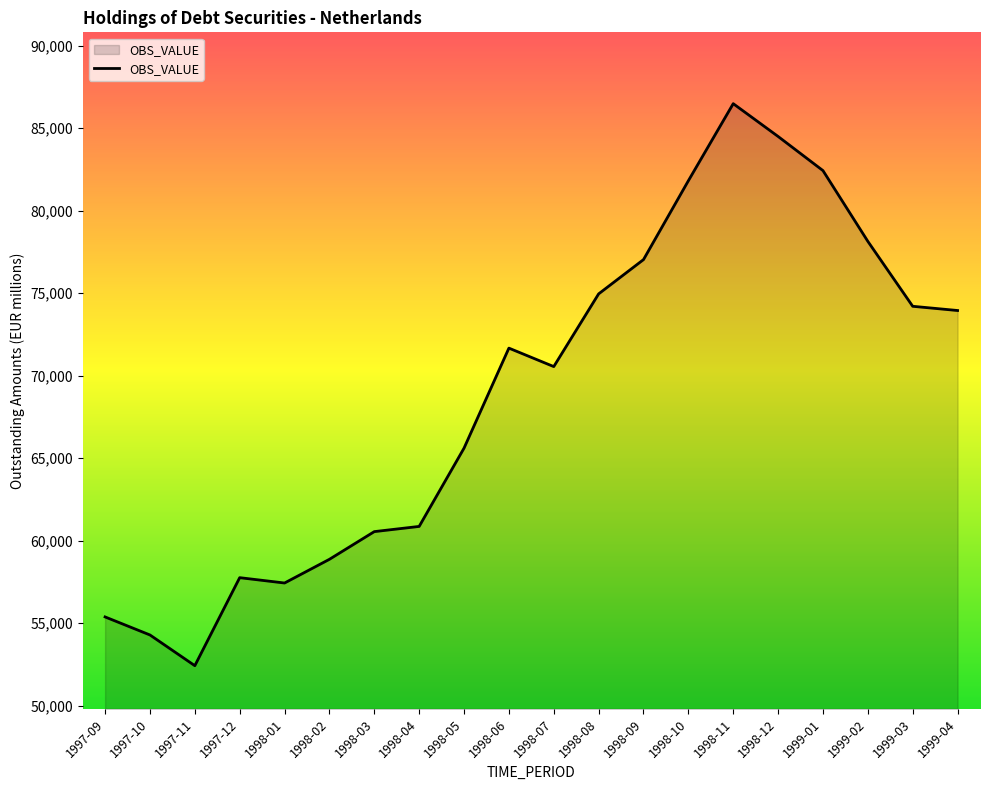

Which category has the lowest value across all series?

1997-11